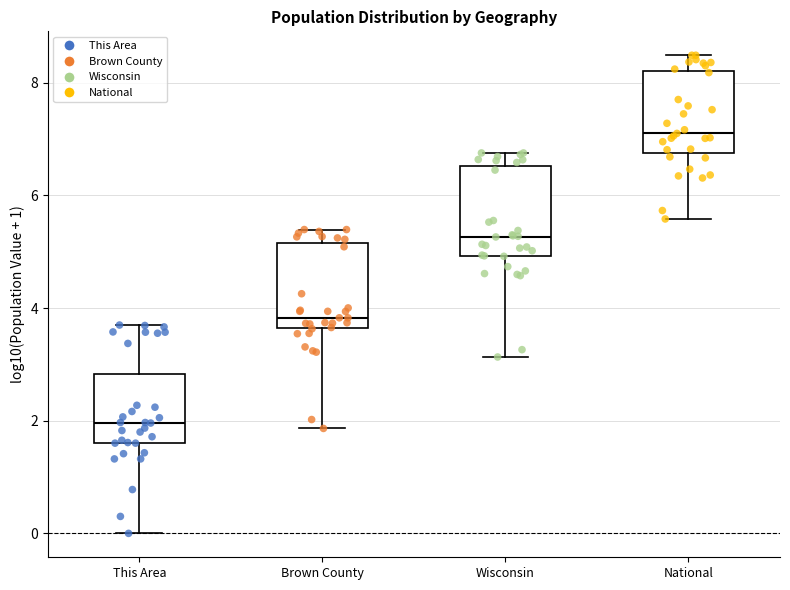

Reading left to right, transcribe this box plot: for each box, give where its median line is, the range the box spans, and where its two whiskers end, as read against the y-axis. The values are not printed on the chart, so give them approximately, as read against the axis.

This Area: median 2.0, box 1.6 to 2.8, whiskers 0.0 to 3.6
Brown County: median 3.8, box 3.6 to 5.2, whiskers 1.8 to 5.4
Wisconsin: median 5.2, box 5.0 to 6.6, whiskers 3.2 to 6.8
National: median 7.2, box 6.8 to 8.2, whiskers 5.6 to 8.4